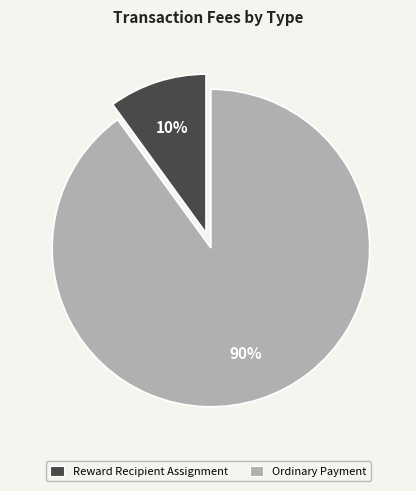

To the nearest percent, what is the combined percentage of Ordinary Payment and Reward Recipient Assignment?

100%